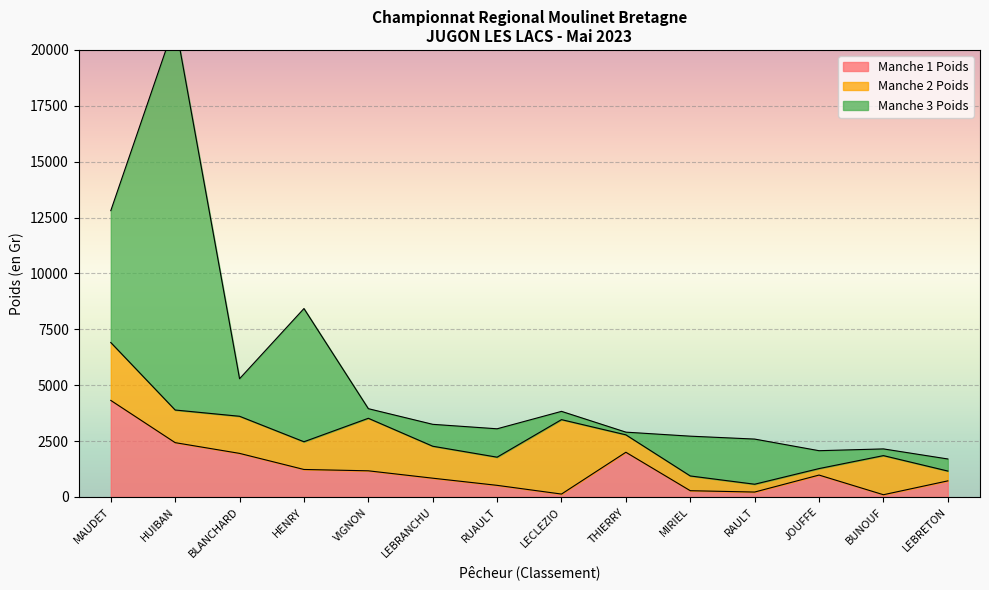

Reading right to left, list all the values displayed in this chart.

Manche 1 Poids: LEBRETON=720	BUNOUF=100	JOUFFE=980	RAULT=220	MIRIEL=280	THIERRY=2000	LECLEZIO=130	RUAULT=520	LEBRANCHU=840	VIGNON=1170	HENRY=1230	BLANCHARD=1950	HUIBAN=2430	MAUDET=4320
Manche 2 Poids: LEBRETON=440	BUNOUF=1750	JOUFFE=290	RAULT=350	MIRIEL=660	THIERRY=780	LECLEZIO=3330	RUAULT=1260	LEBRANCHU=1430	VIGNON=2350	HENRY=1240	BLANCHARD=1660	HUIBAN=1460	MAUDET=2590
Manche 3 Poids: LEBRETON=540	BUNOUF=300	JOUFFE=800	RAULT=2020	MIRIEL=1780	THIERRY=120	LECLEZIO=370	RUAULT=1270	LEBRANCHU=980	VIGNON=430	HENRY=5960	BLANCHARD=1680	HUIBAN=17320	MAUDET=5900